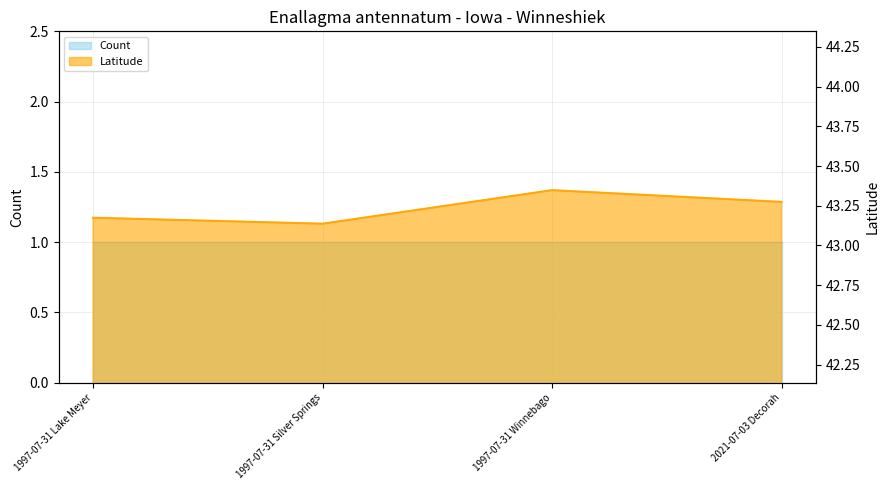

Reading right to left, transcribe all the data shown in this chart.

2021-07-03 Decorah=43.3	1997-07-31 Winnebago=43.3	1997-07-31 Silver Springs=43.1	1997-07-31 Lake Meyer=43.2